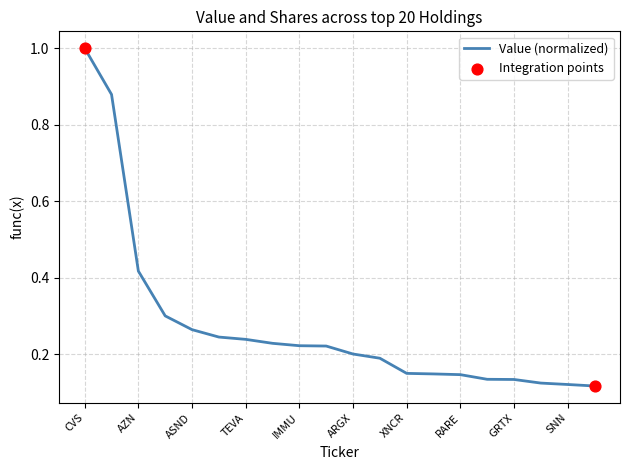

What is the greatest value displayed?

1.0